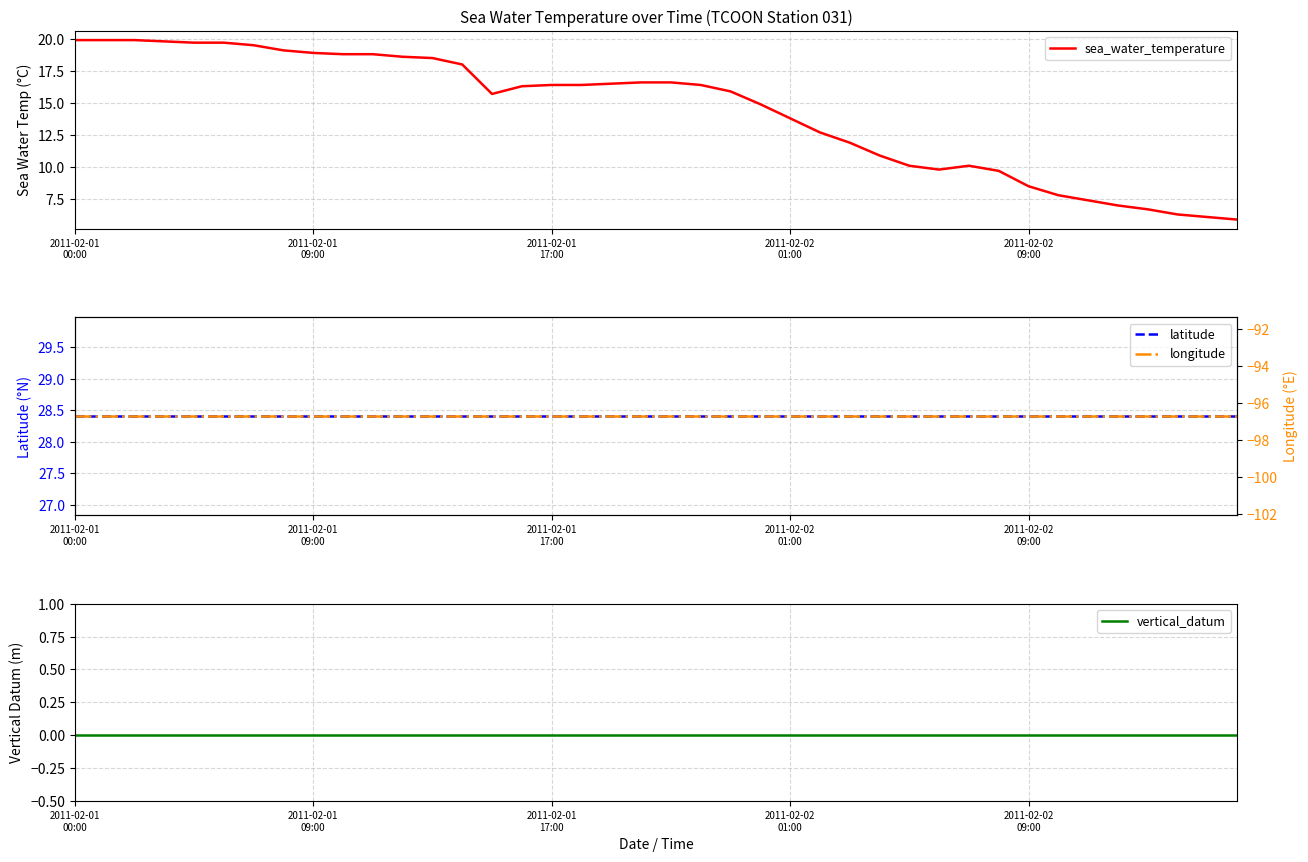

Does the chart have visible grid lines?

Yes